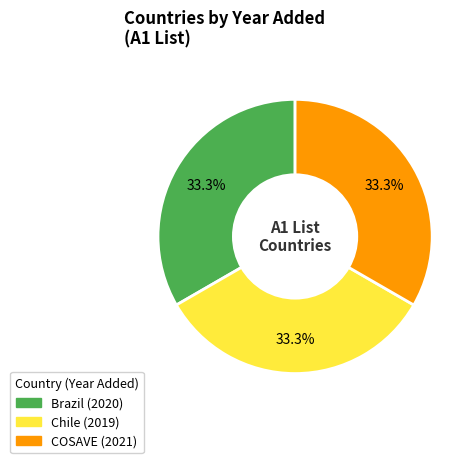

Is there any slice that represents more than half of the pie?

No